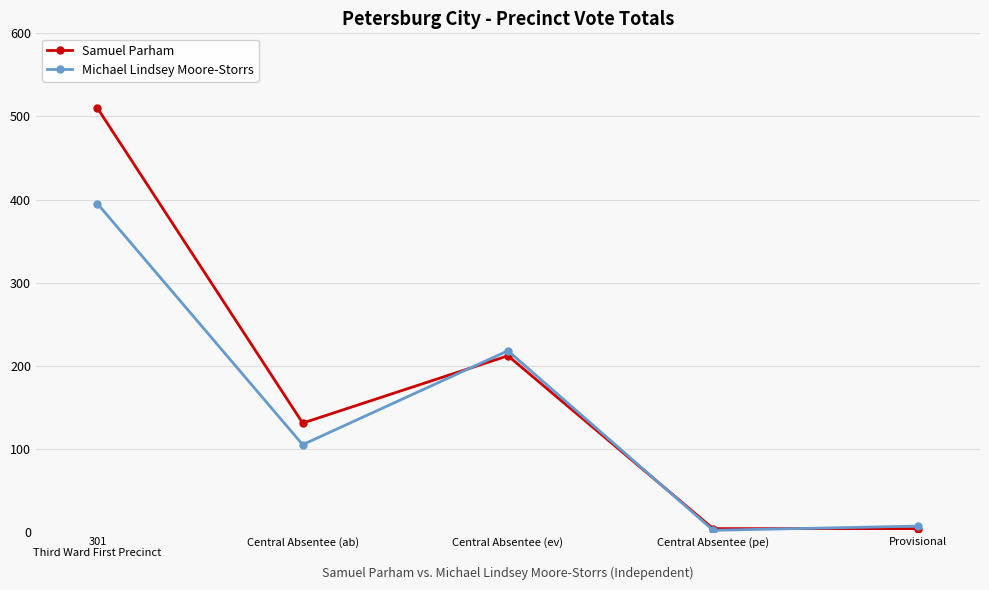

At which label is Samuel Parham closest to 257?

Central Absentee (ev)